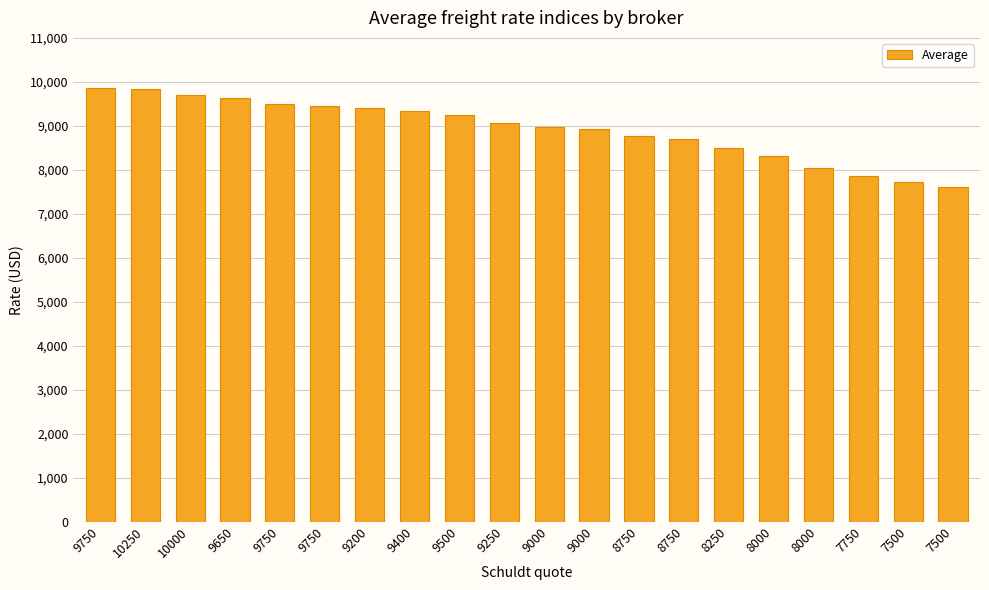

Which category has the highest value across all series?

9750